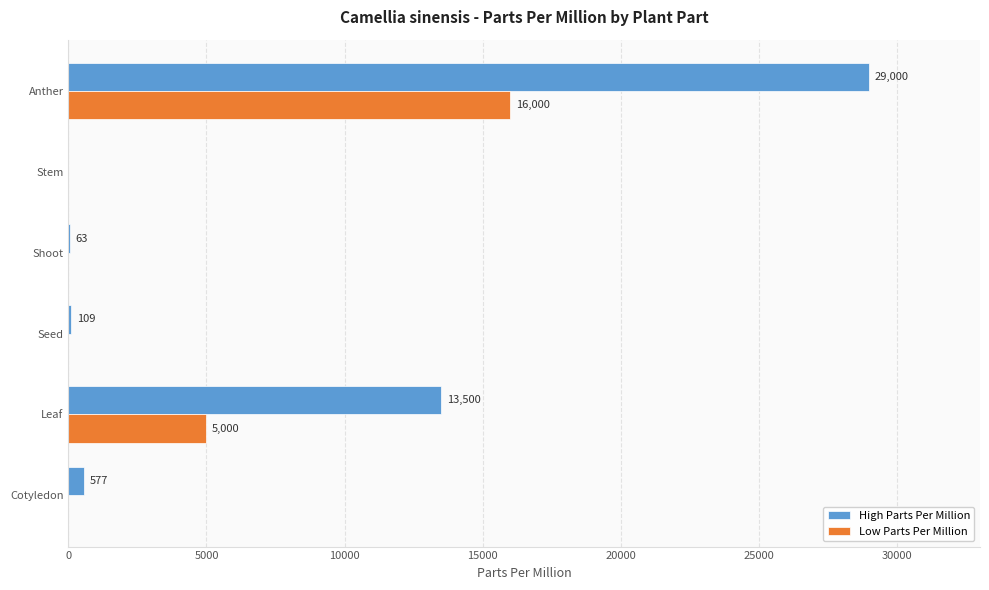

What are all the series names shown in the legend?

High Parts Per Million, Low Parts Per Million